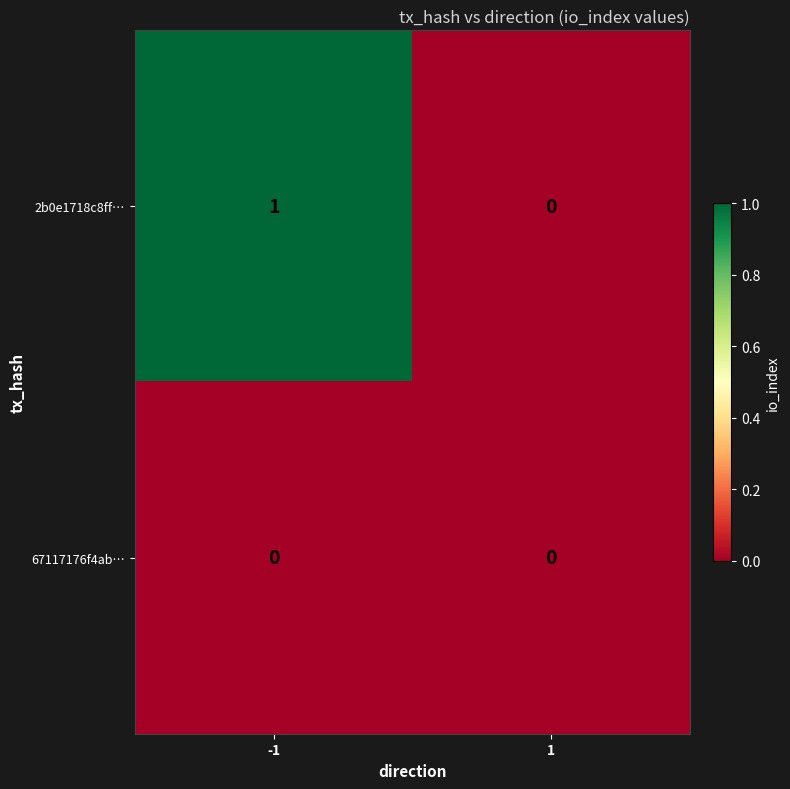

True or false: 2b0e1718c8ff… has a value of 1 at -1.

True